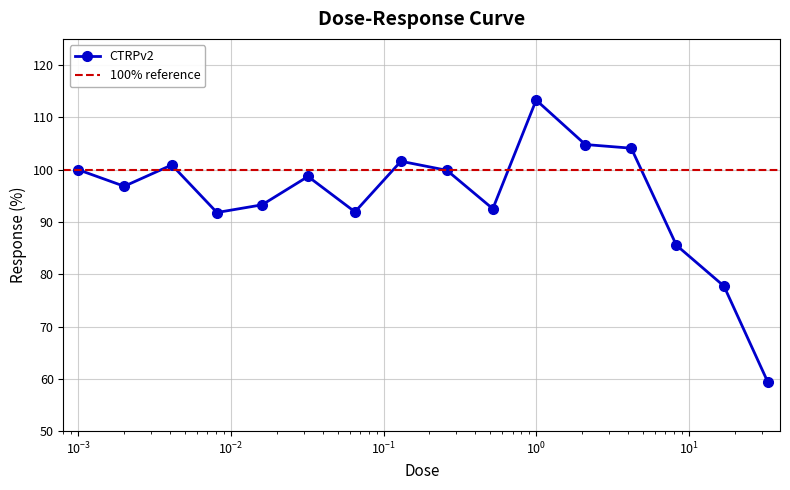

Reading left to right, what are all the values shown in this chart?

100.0	96.8	100.9	91.8	93.3	98.7	91.9	101.6	99.9	92.5	113.3	104.8	104.1	85.5	77.7	59.3